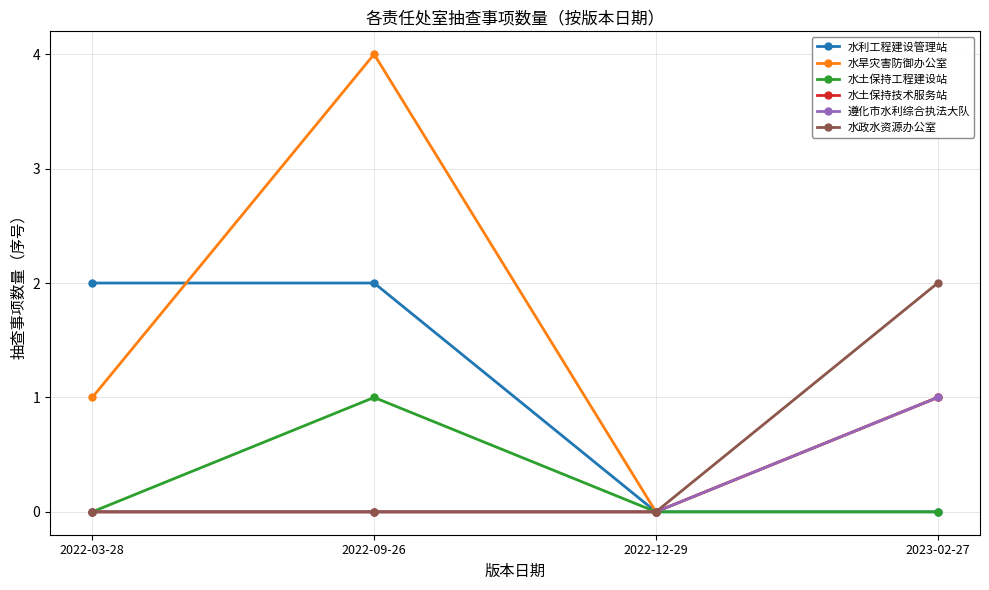

Which series has the widest spread of values?

水旱灾害防御办公室